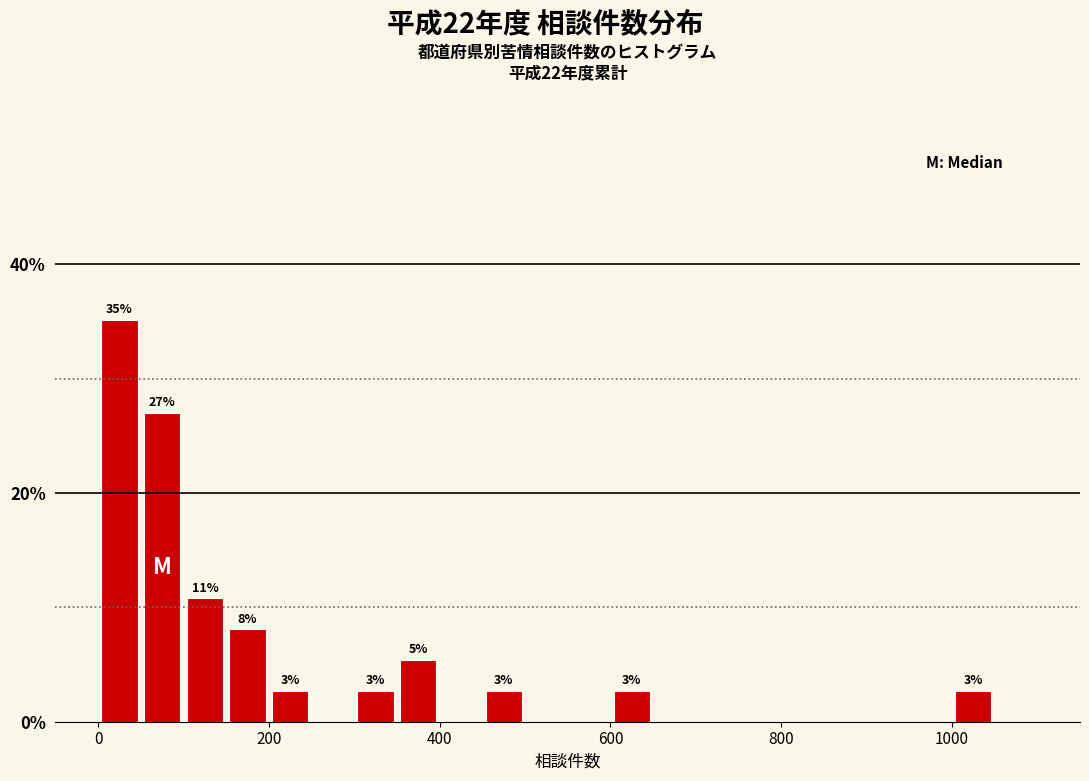

Around what value on the x-axis is the tallest bar? Give the approximate position of its centre, as read against the axis.

20